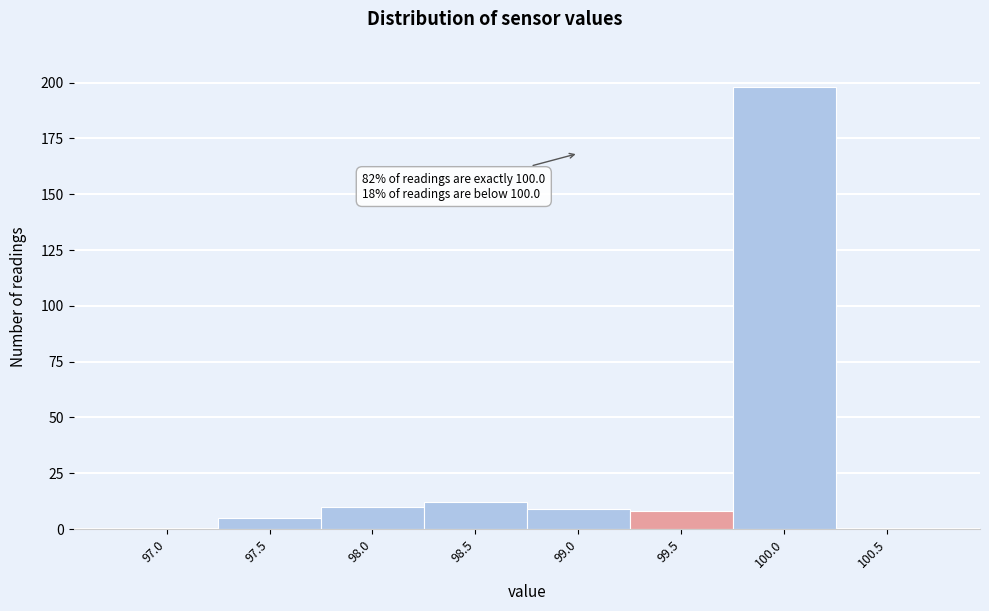

Reading left to right, list all the values displayed in this chart.

97.0=0	97.5=5	98.0=10	98.5=12	99.0=9	99.5=8	100.0=198	100.5=0